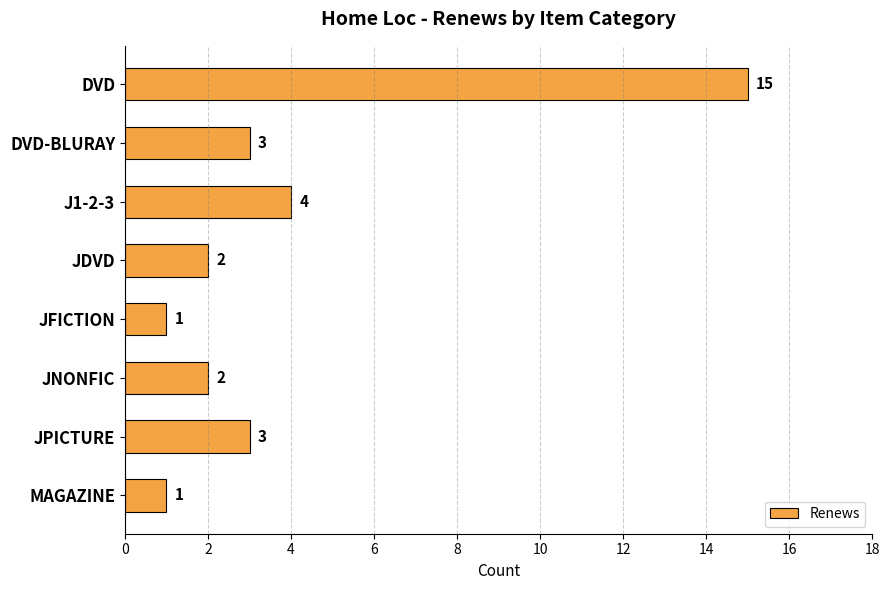

Reading top to bottom, list all the values displayed in this chart.

DVD=15	DVD-BLURAY=3	J1-2-3=4	JDVD=2	JFICTION=1	JNONFIC=2	JPICTURE=3	MAGAZINE=1